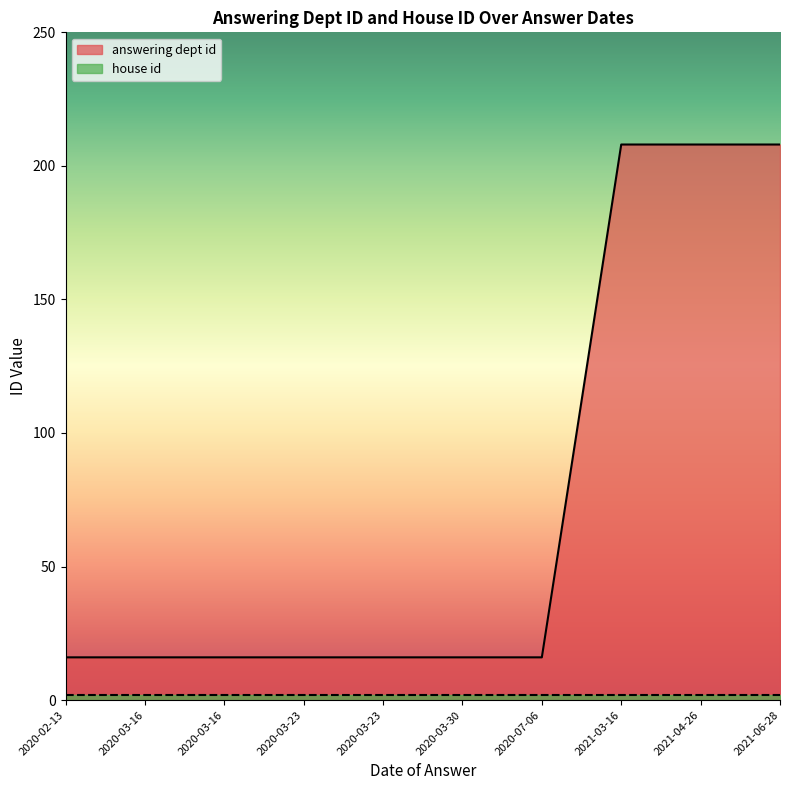

List the series in order of their overall mean, highest first.

answering dept id, house id